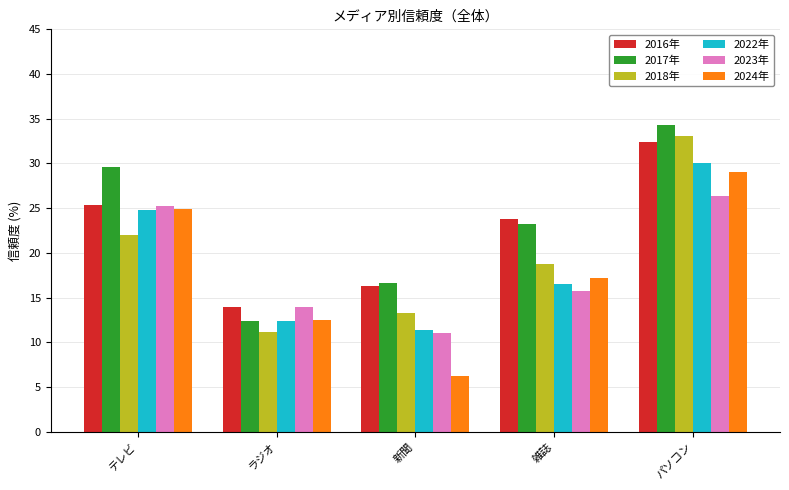

At which category is the sum across all series the highest?

パソコン